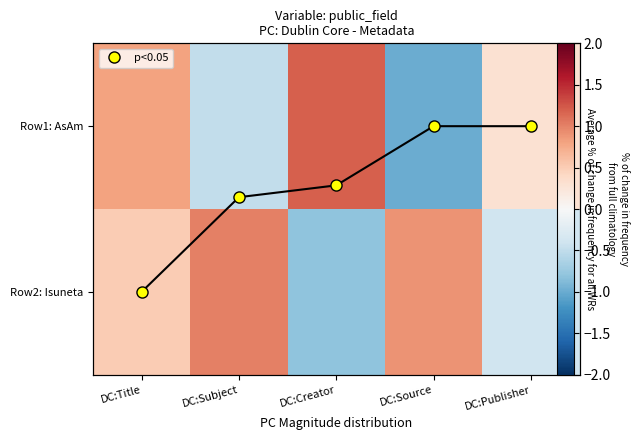

What is the difference between the maximum and minimum values in the Row2: Isuneta series?

1.8